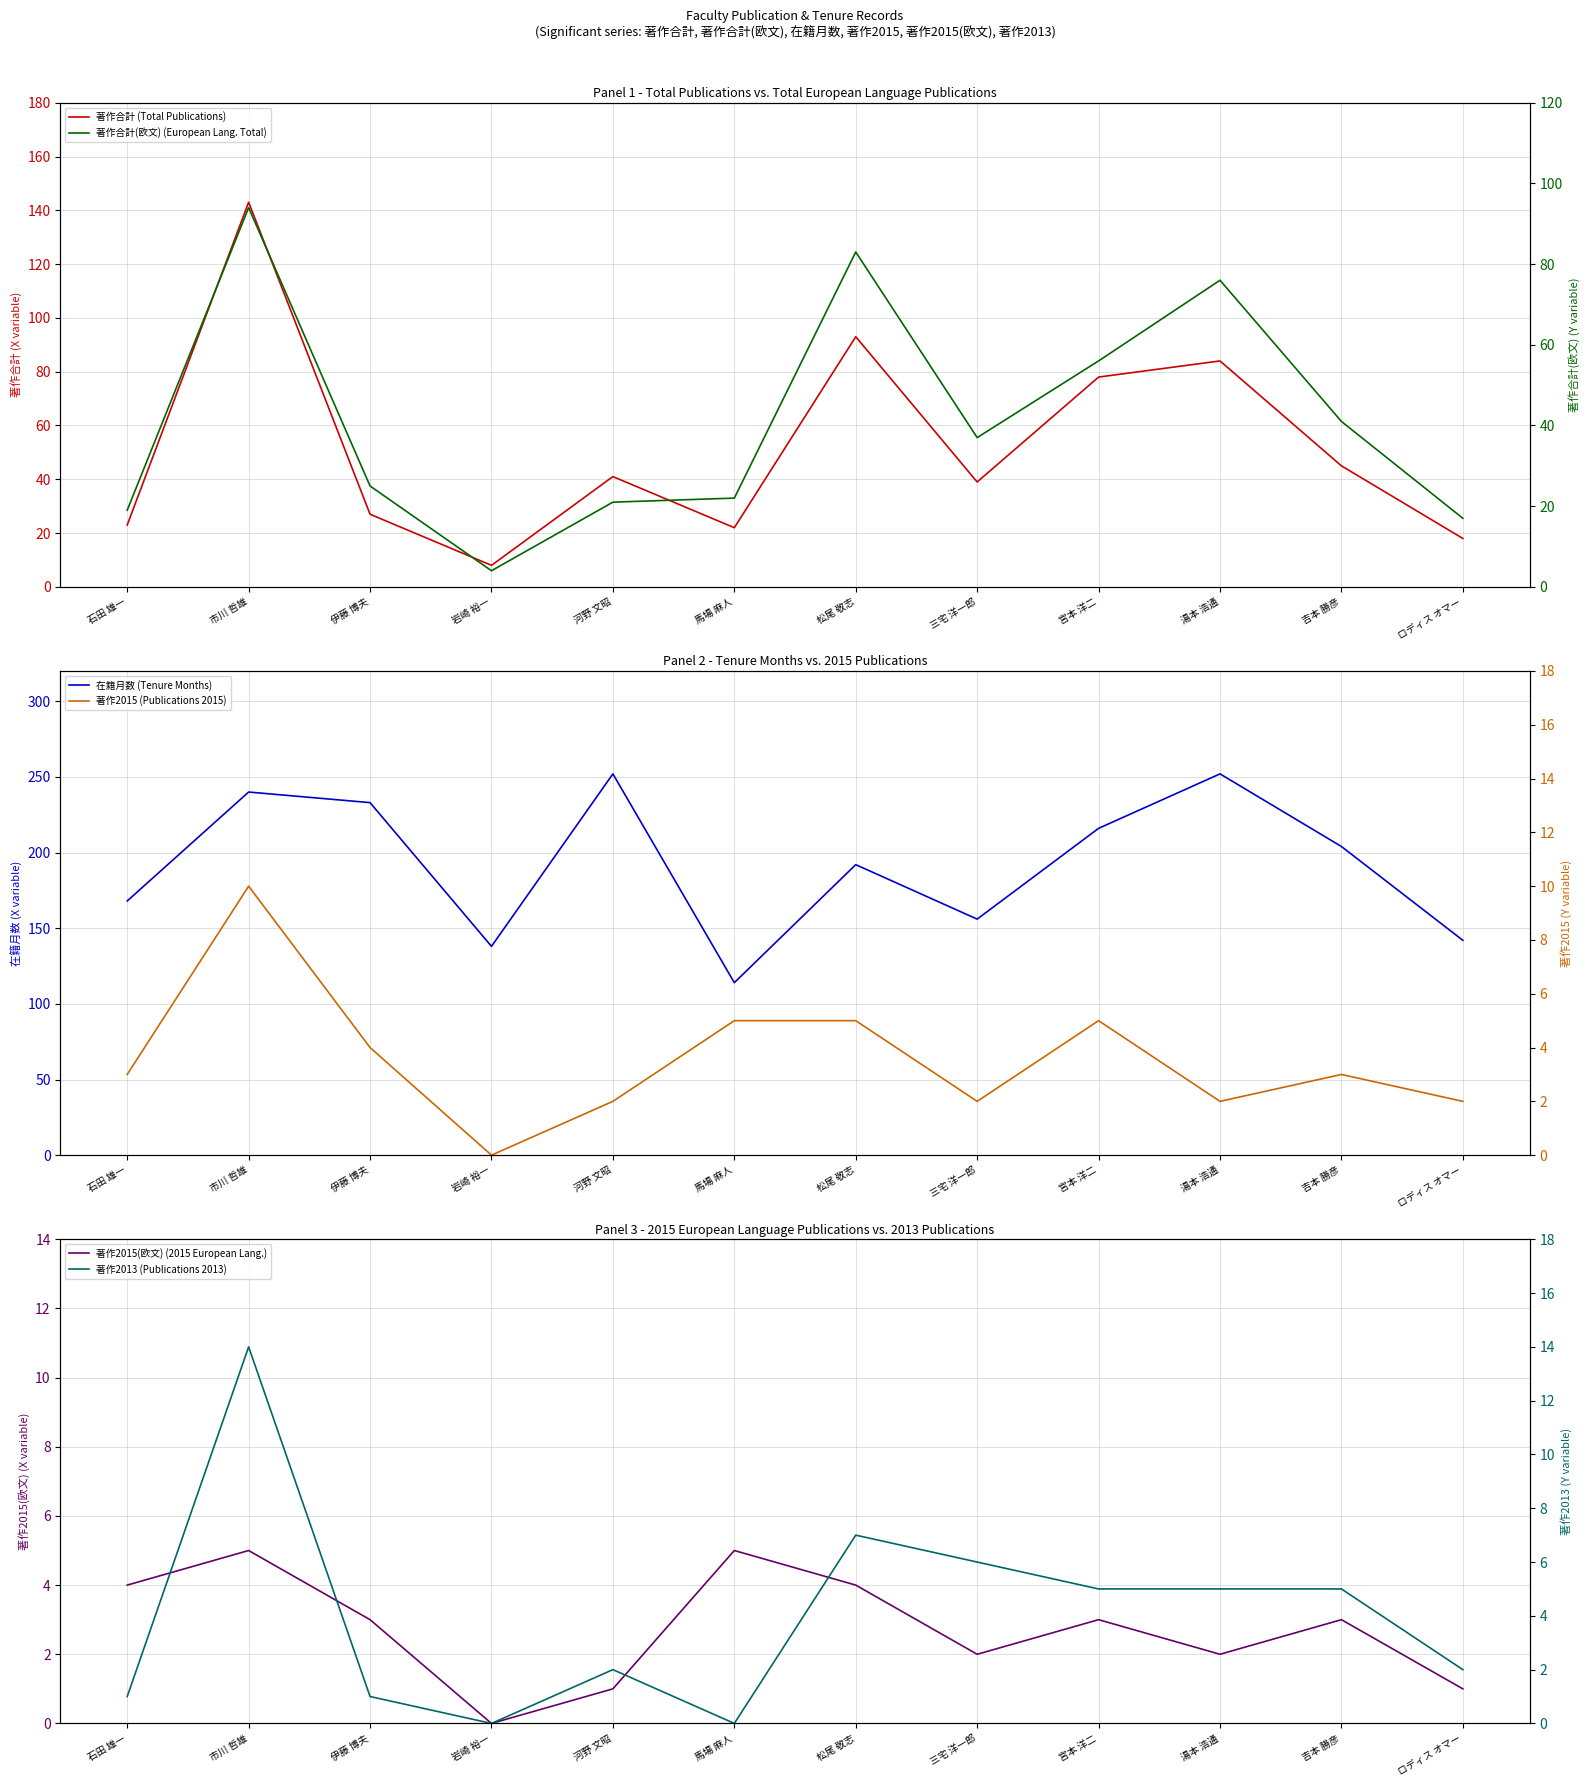

At which label does 著作2015 (Publications 2015) first exceed 3?

市川 哲雄